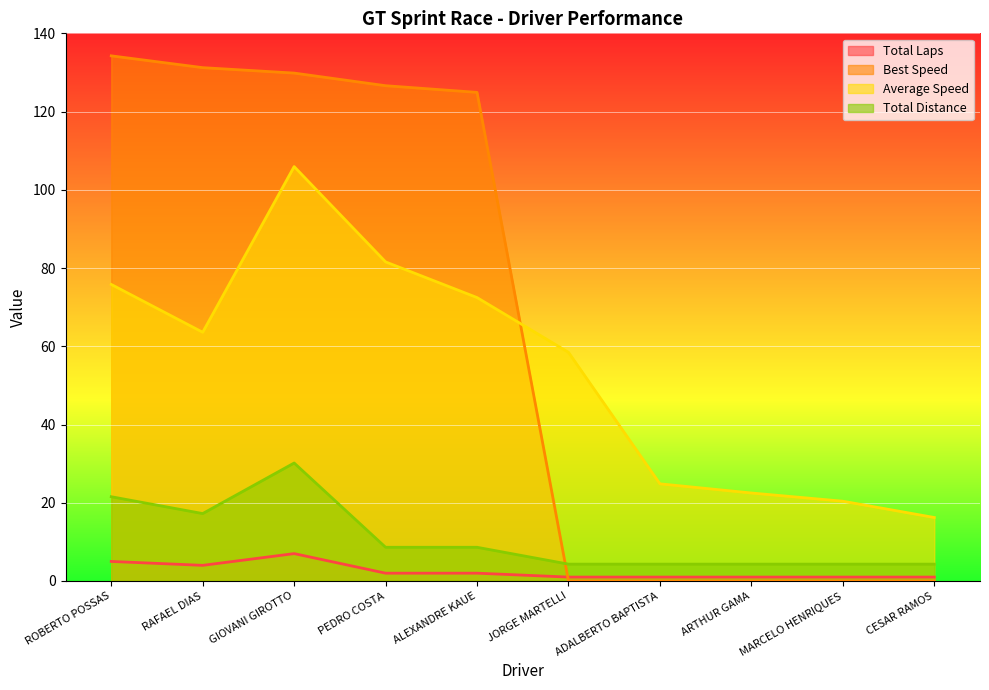

Reading right to left, extract all data points from this chart.

Total Laps: 1.0	1.0	1.0	1.0	1.0	2.0	2.0	7.0	4.0	5.0
Best Speed: 0.0	0.0	0.0	0.0	0.0	124.9	126.6	129.8	131.2	134.2
Average Speed: 16.2	20.4	22.5	24.8	58.5	72.5	81.6	105.9	63.6	75.8
Total Distance: 4.3	4.3	4.3	4.3	4.3	8.6	8.6	30.2	17.2	21.5